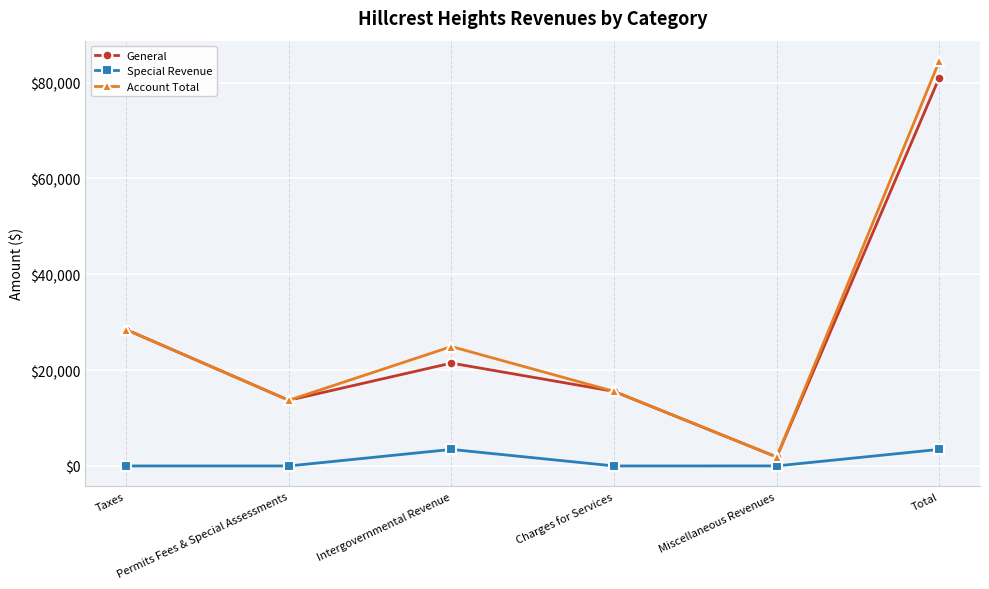

True or false: Special Revenue has more than 1 interior local peaks.

False